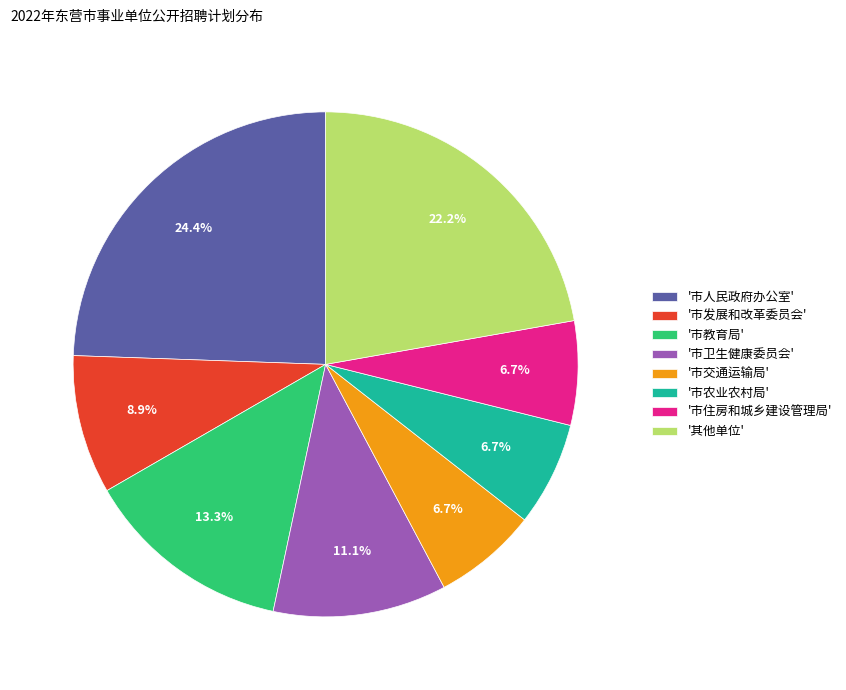

How many segments does this pie chart have?

8